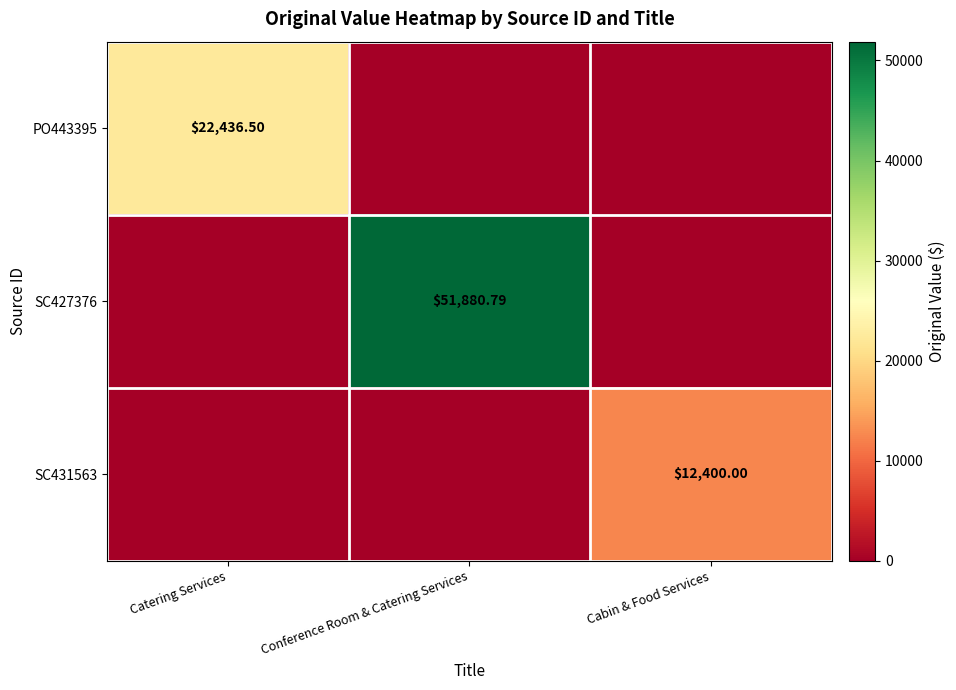

Is the value of SC431563 at Cabin & Food Services greater than the value of PO443395 at Catering Services?

No